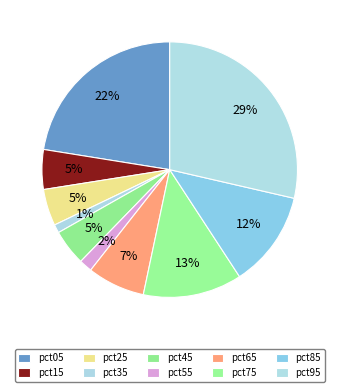

What percentage is the pct65 slice, to the nearest percent?

7%